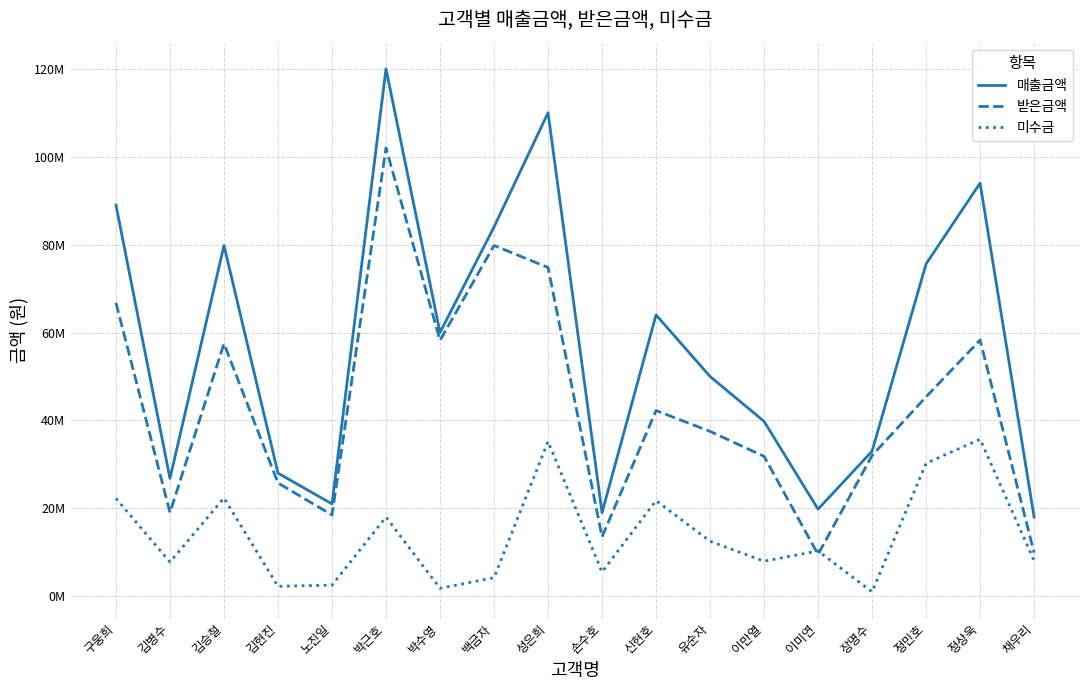

What is the difference between the second highest and minimum values in the 매출금액 series?

92000000